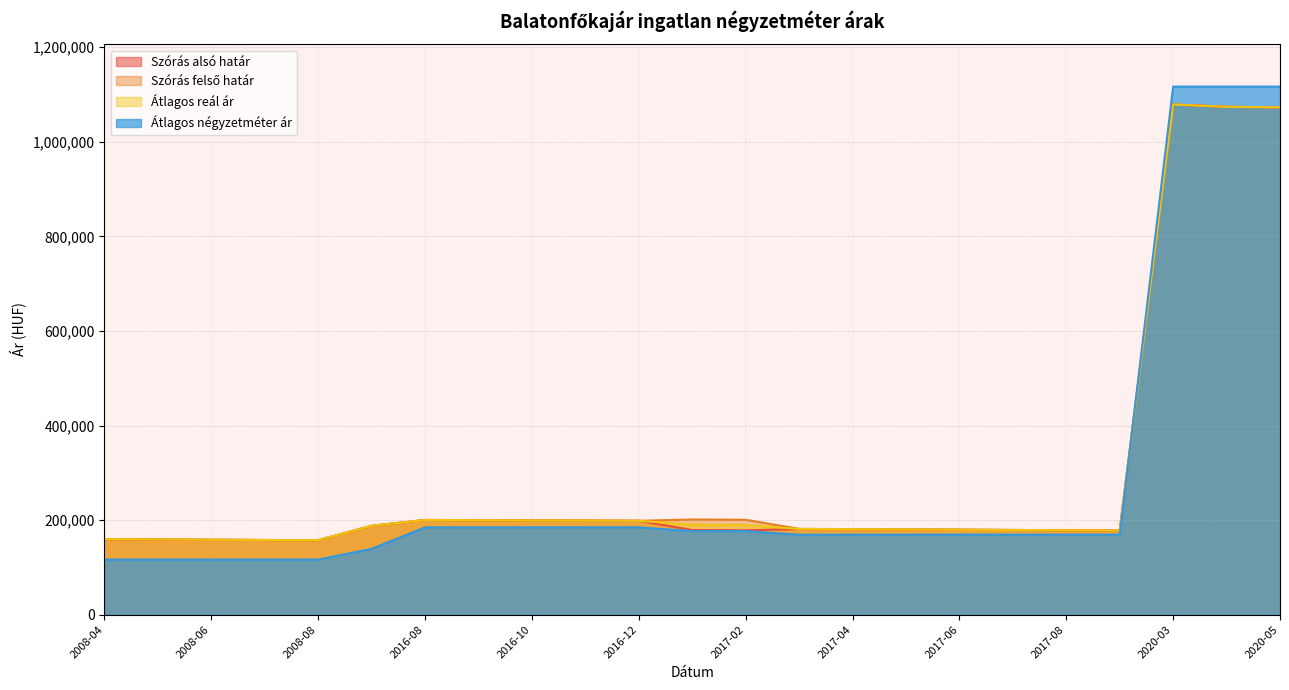

What is the difference between the highest and lowest values at 2016-10?

14586